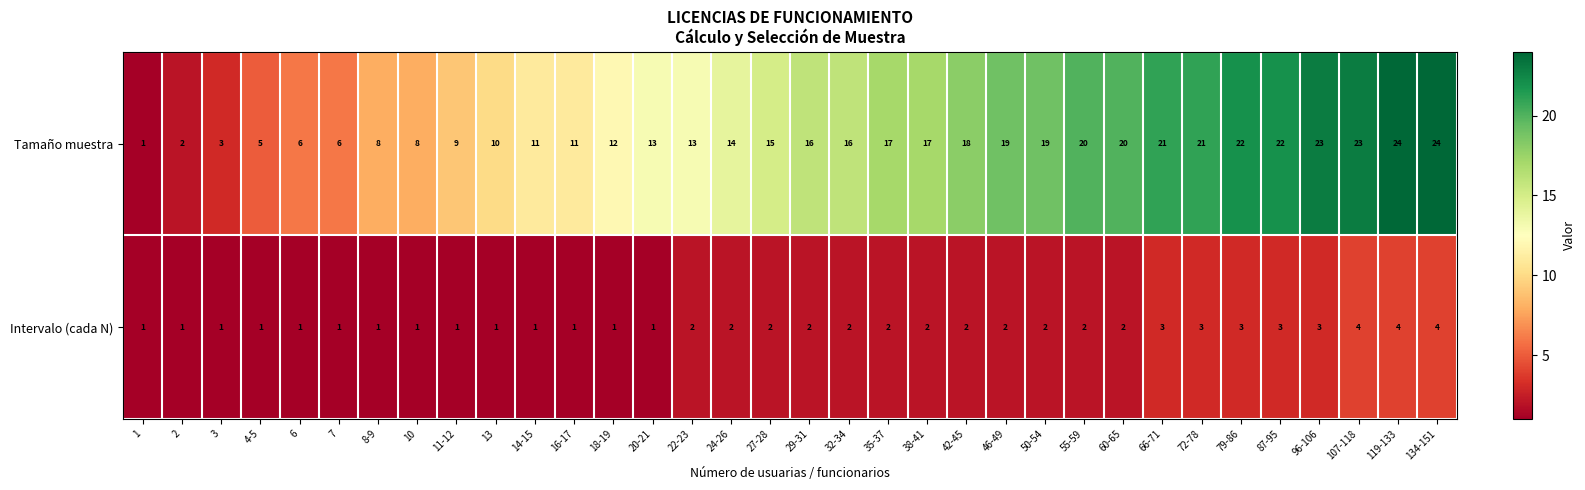

What is the spread (max minus min) of values at 42-45?

16